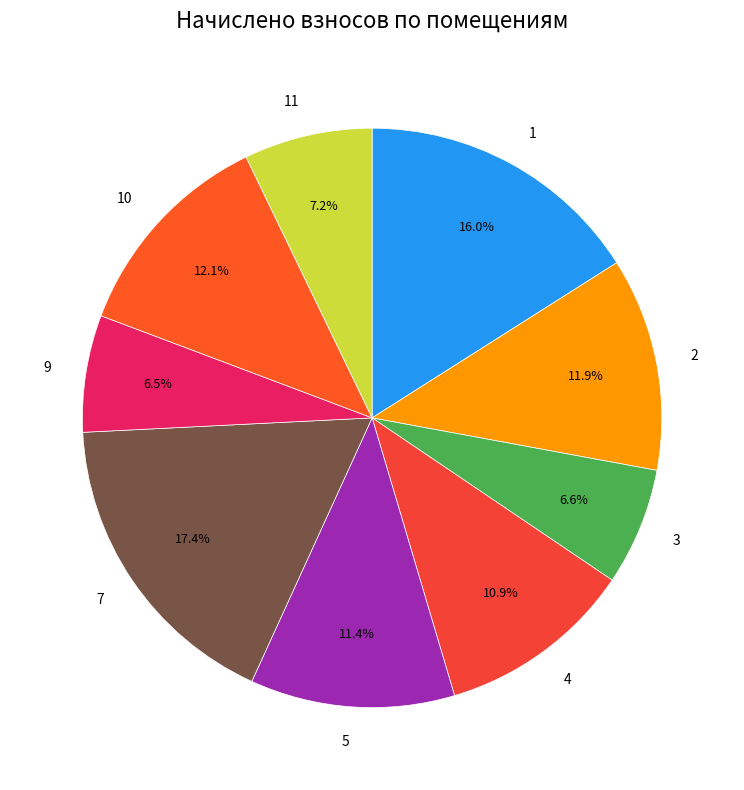

The 7 slice represents 26% of the pie. True or false?

False